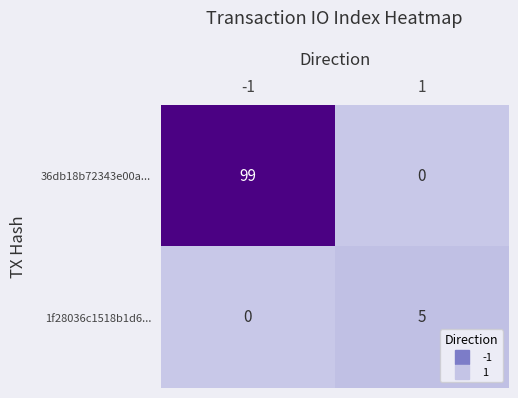

The 36db18b72343e00a... series shows 99 at -1. True or false?

True